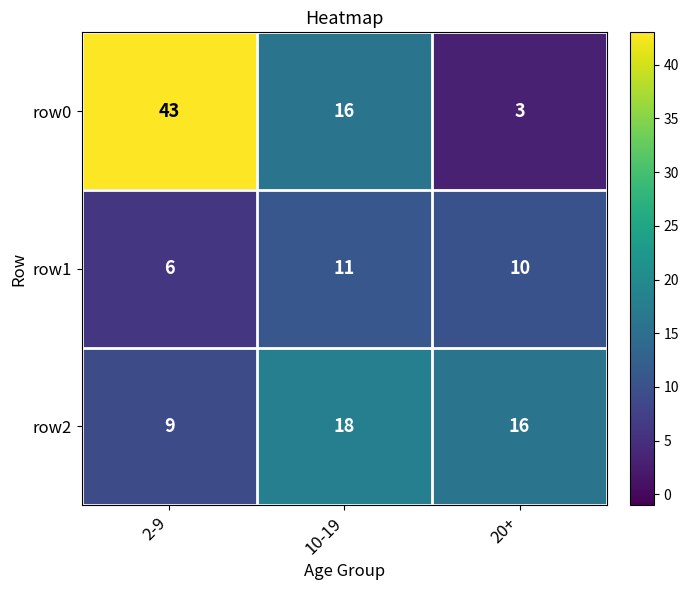

Reading left to right, list all the values displayed in this chart.

row0: 43	16	3
row1: 6	11	10
row2: 9	18	16